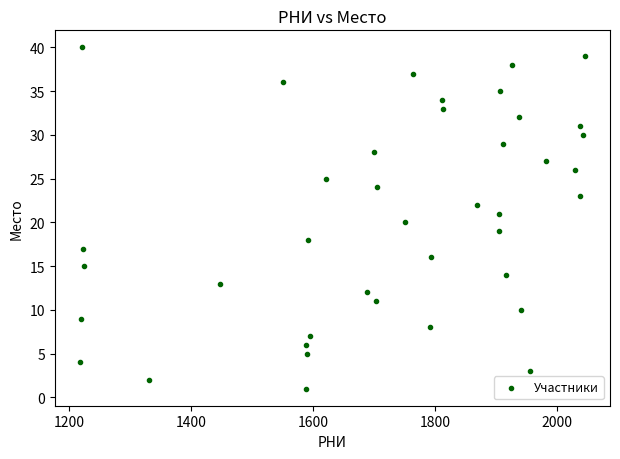

What is the range of Y values (max minus min)?

39